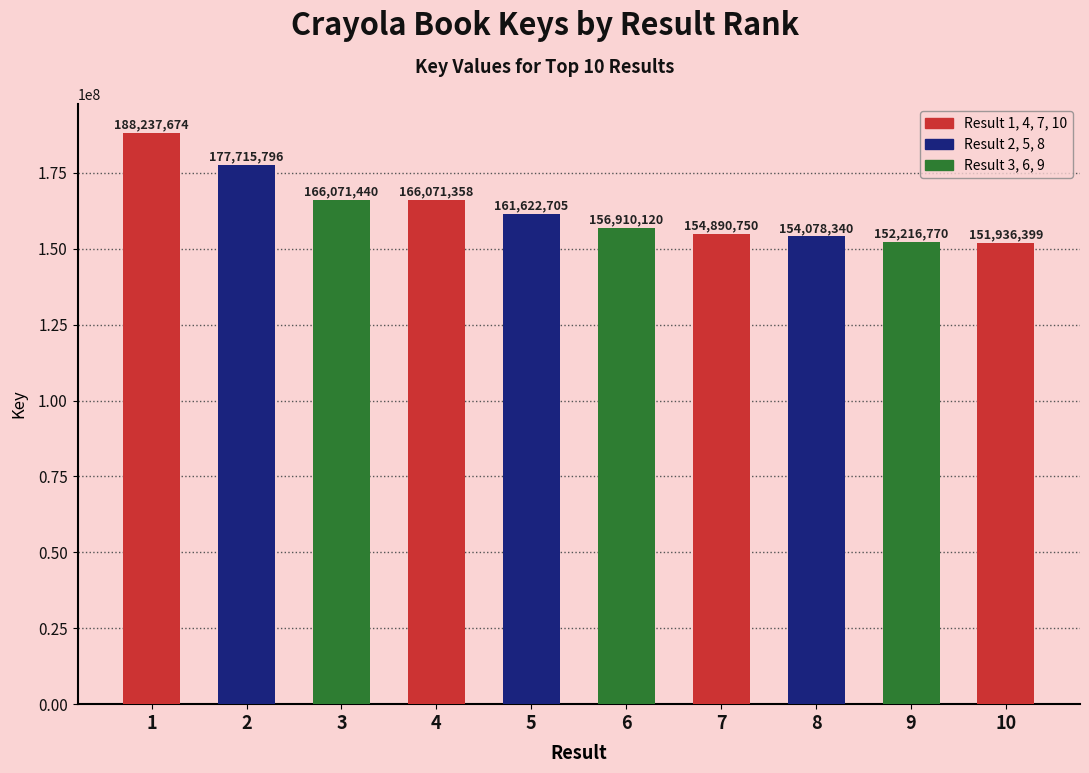

What is the change in value from 5 to 6?

-4712585